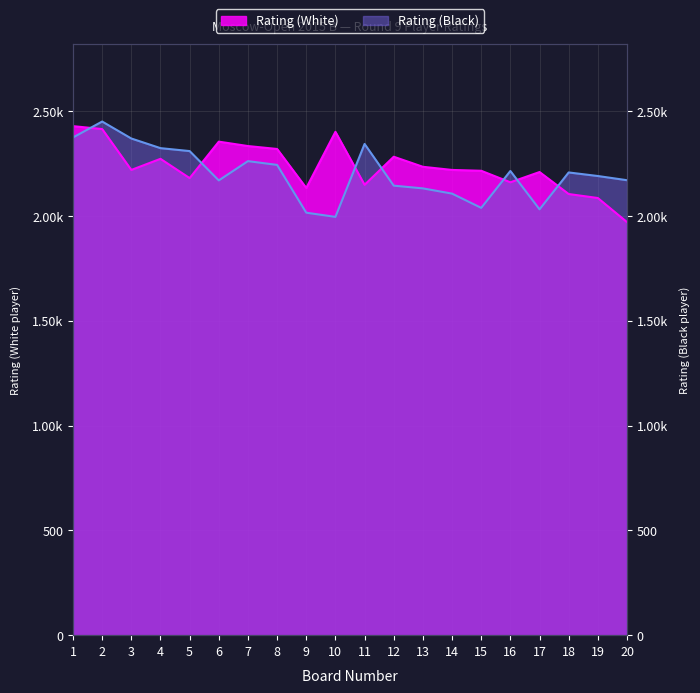

True or false: Rating (White) has a value of 1258 at 5.

False